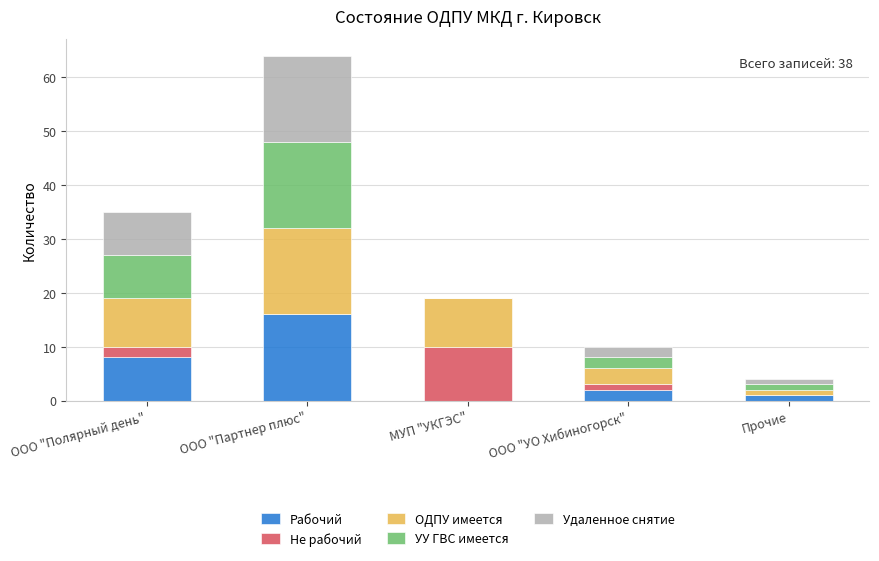

What is the total value across all series at ООО "Партнер плюс"?

64